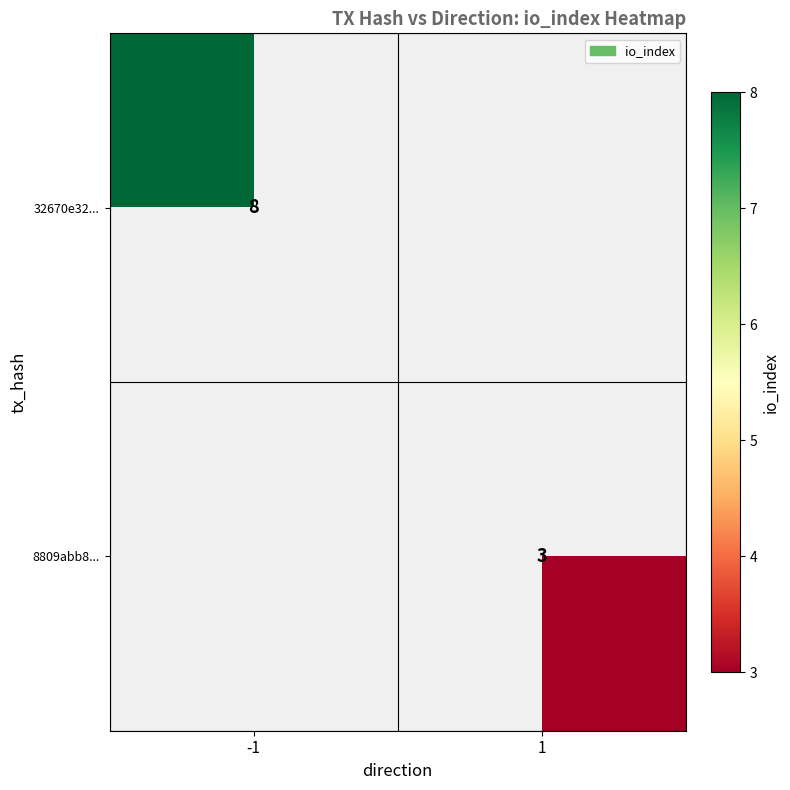

True or false: 8809abb8... has a value of 3 at 1.

True